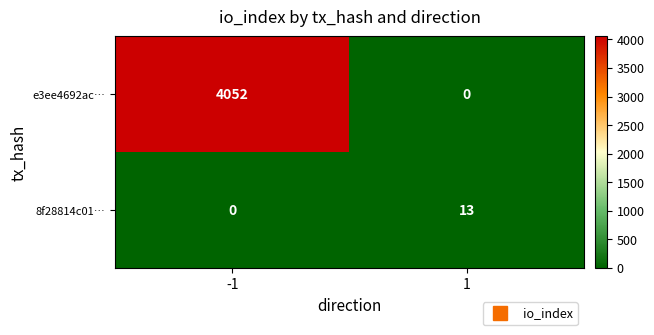

Reading right to left, transcribe all the data shown in this chart.

e3ee4692ac…: 0	4052
8f28814c01…: 13	0